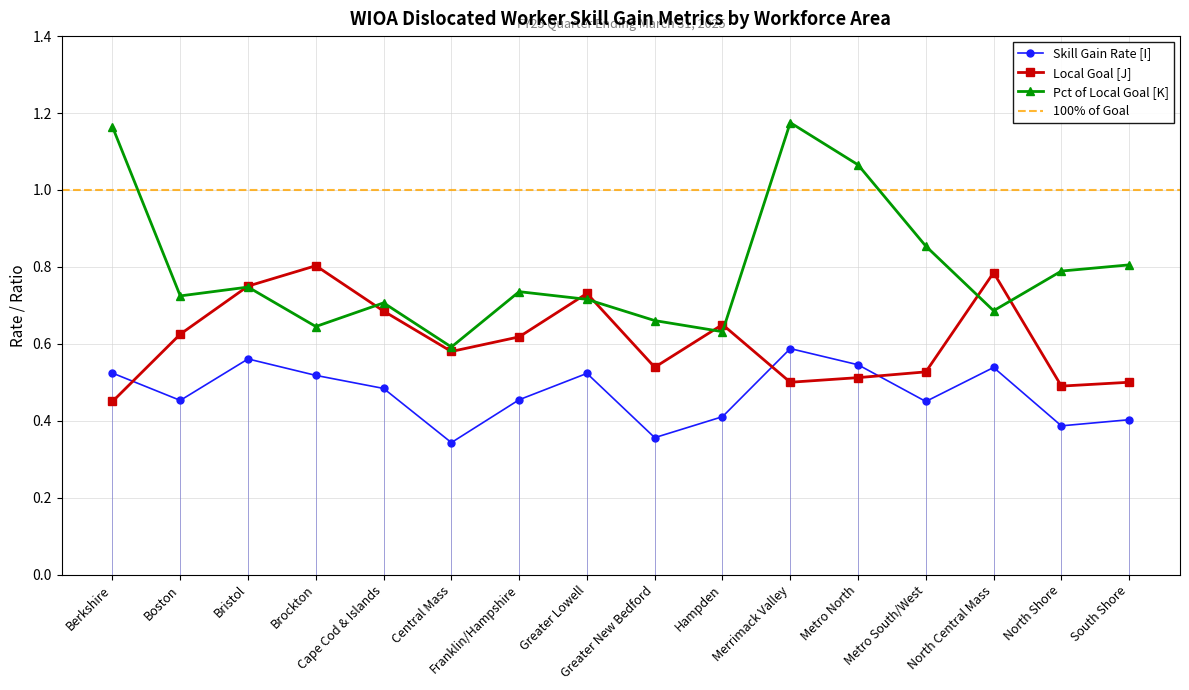

What is the spread (max minus min) of values at Metro South/West?

0.4